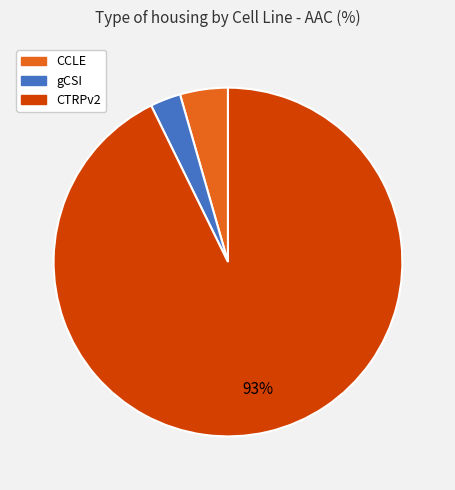

To the nearest percent, what is the difference between the gCSI and CTRPv2 slice percentages?

90%